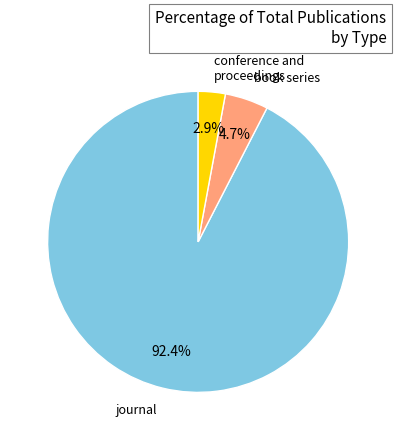

Which category has the biggest portion of the pie?

journal